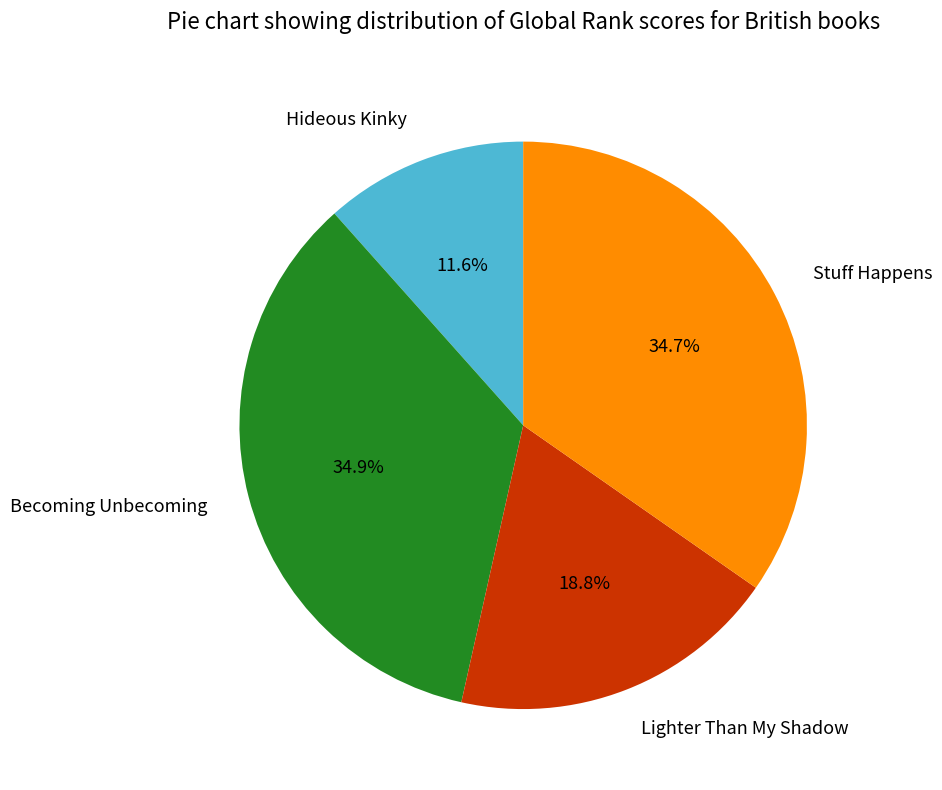

How many segments does this pie chart have?

4